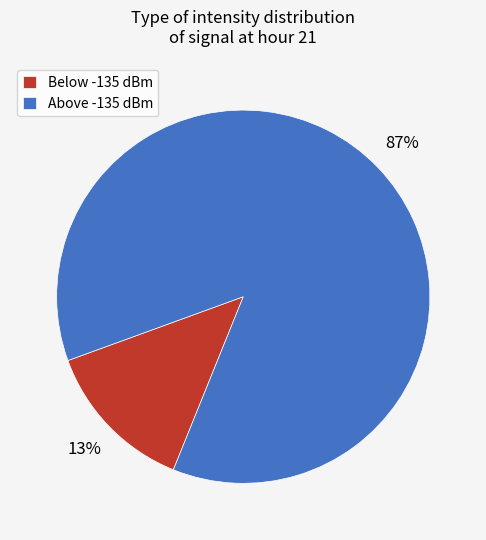

Rank the categories by value from lowest to highest.

Below -135 dBm, Above -135 dBm